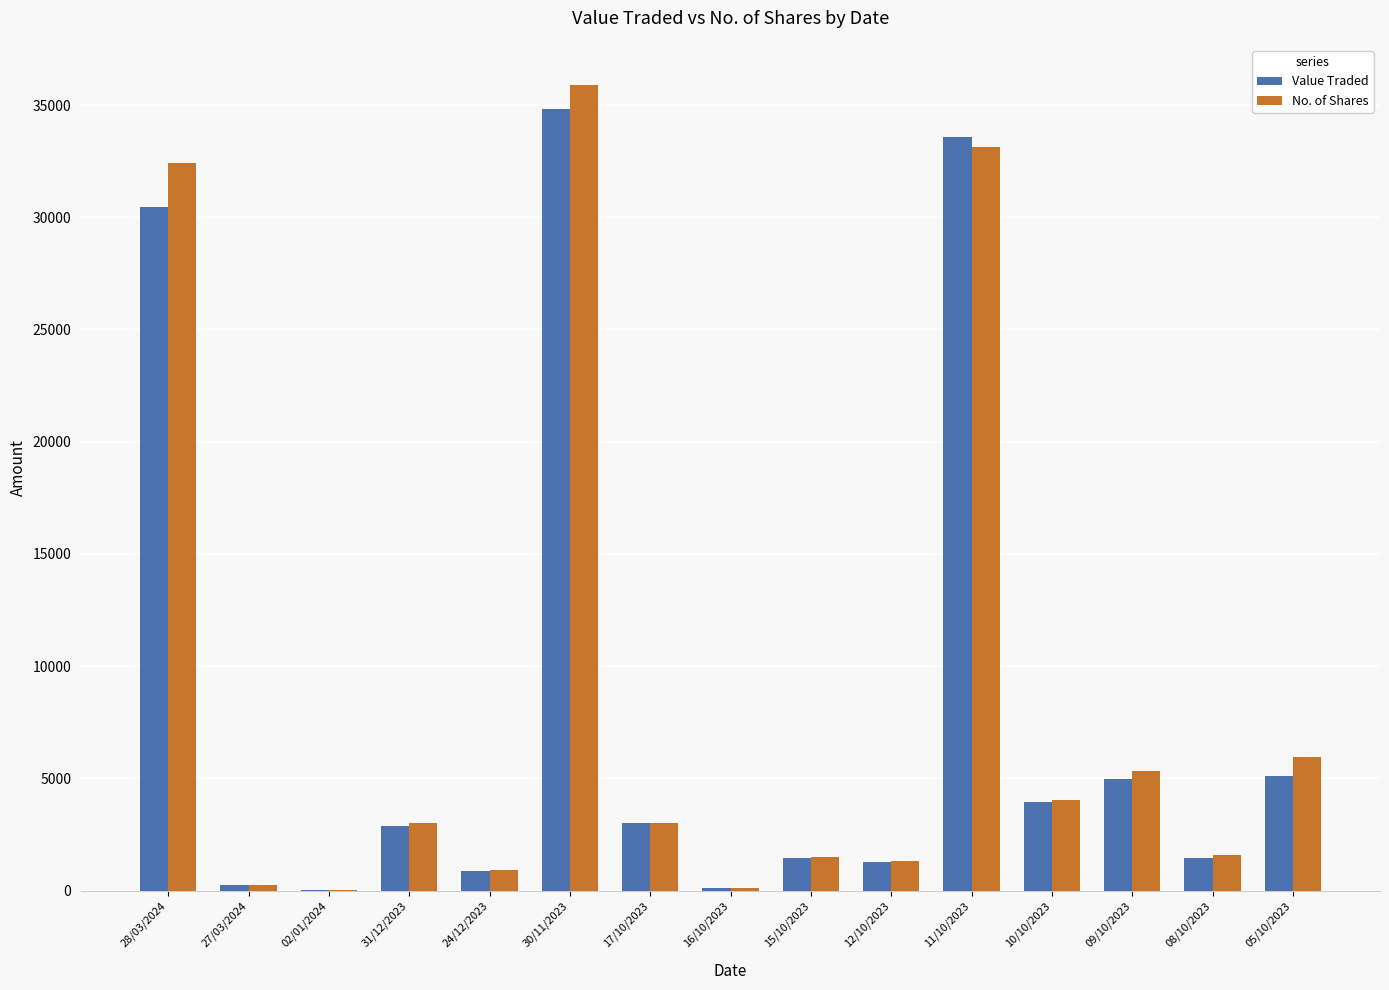

Are the bars grouped side by side (vs. stacked)?

Yes